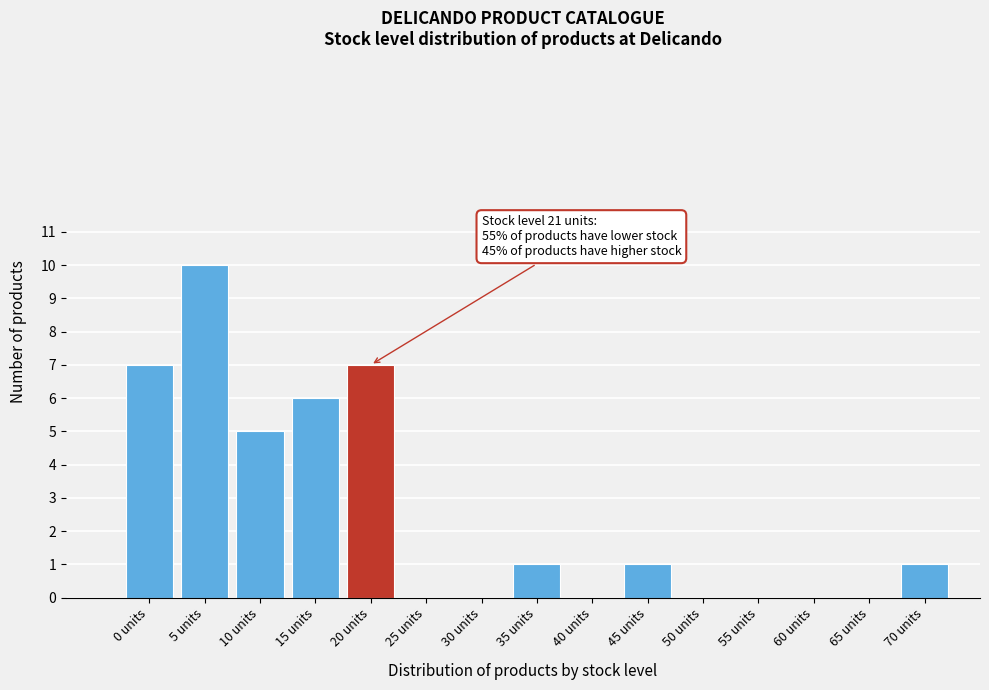

Reading left to right, what are all the values shown in this chart?

0 units=7	5 units=10	10 units=5	15 units=6	20 units=7	25 units=0	30 units=0	35 units=1	40 units=0	45 units=1	50 units=0	55 units=0	60 units=0	65 units=0	70 units=1